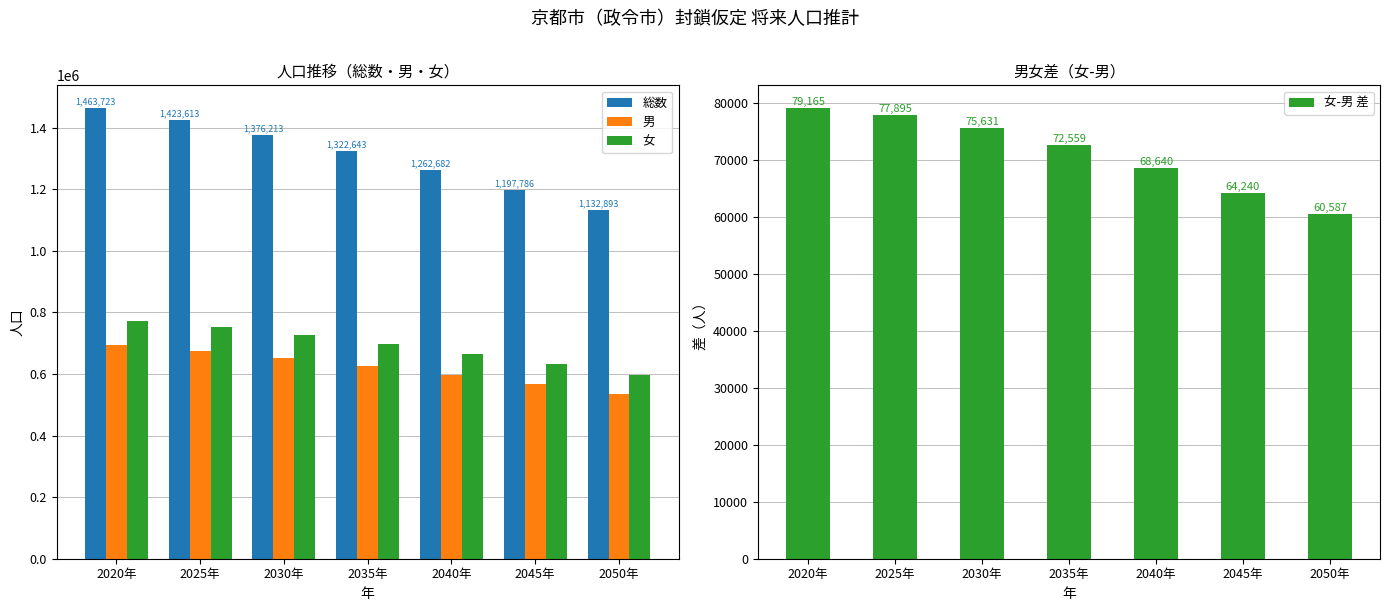

Is the value of 総数 at 2040年 greater than the value of 男 at 2050年?

Yes